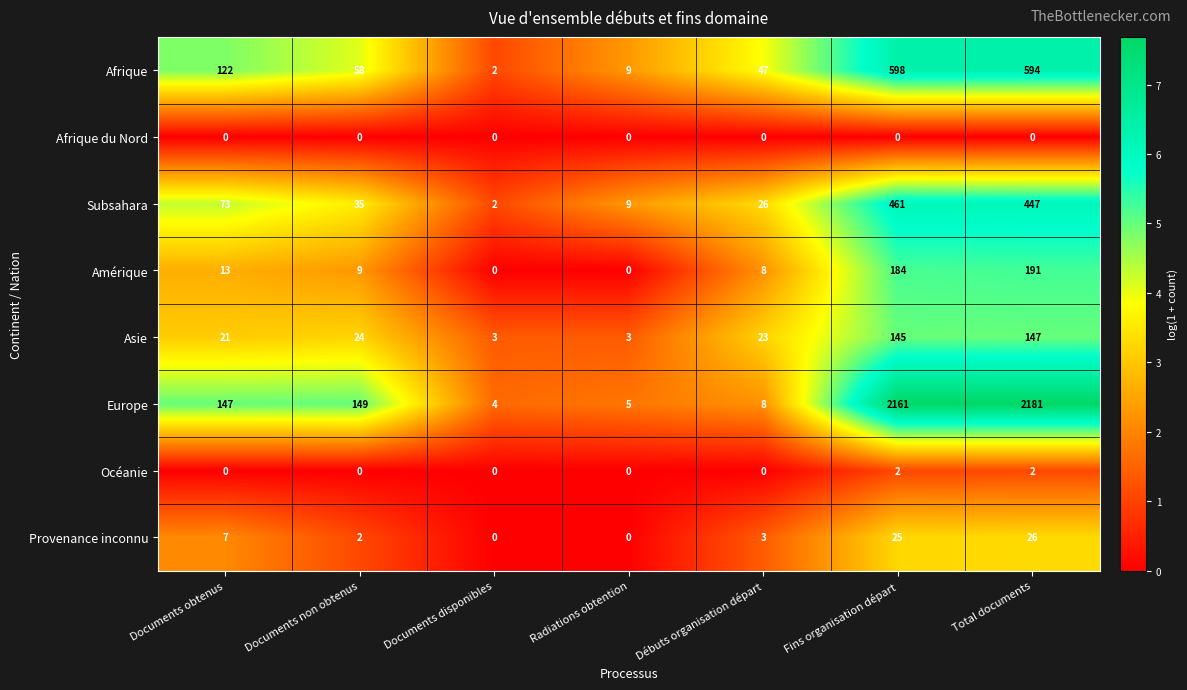

Read the Afrique value at Documents non obtenus, to the nearest 50.

50